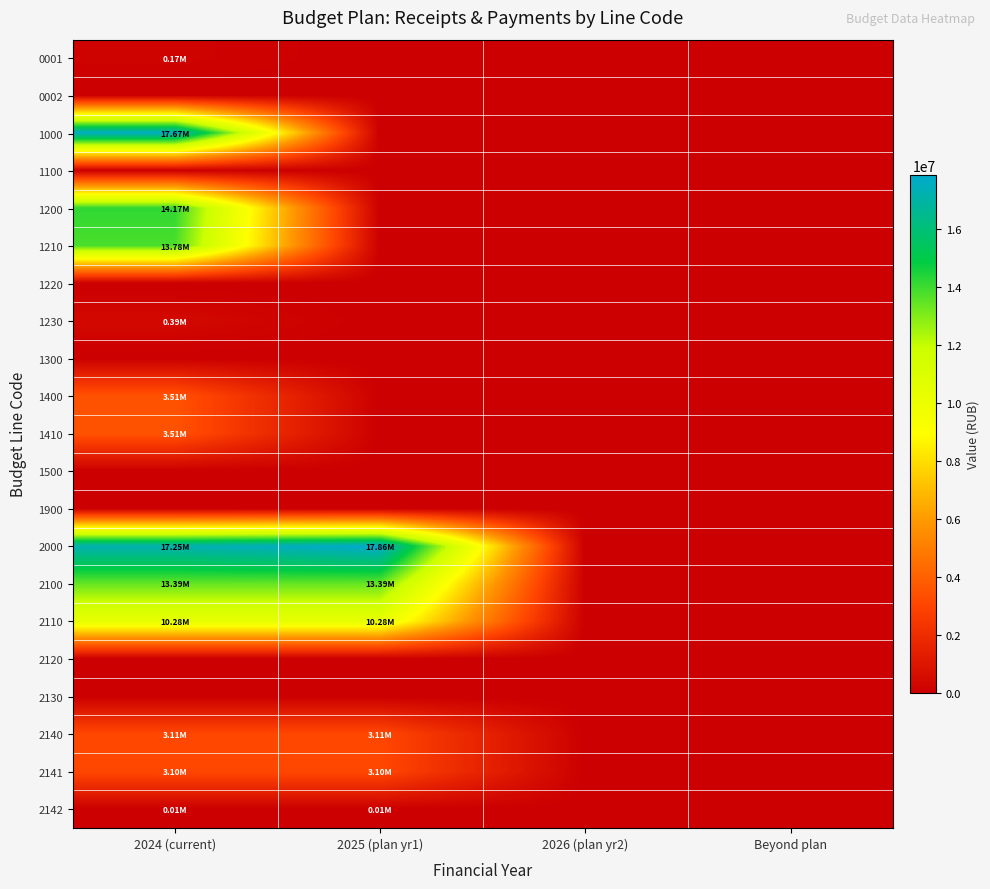

Which series has the largest range (max minus min)?

2000